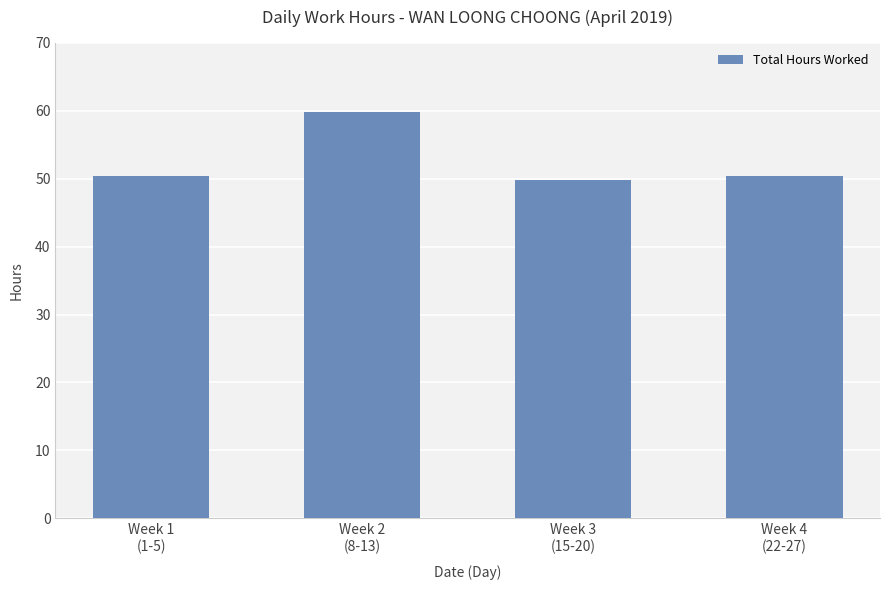

What is the sum of all values?

210.3